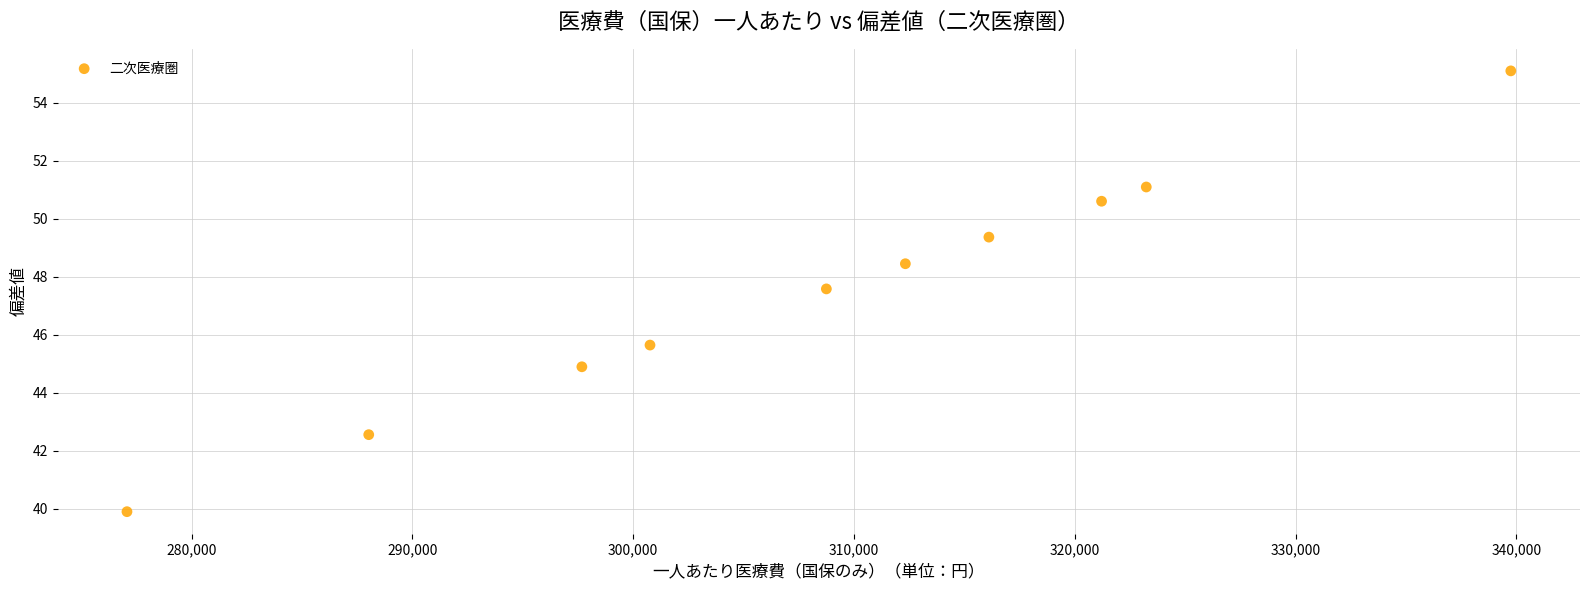

What Y value in the scatter plot is closest to 47?

47.6